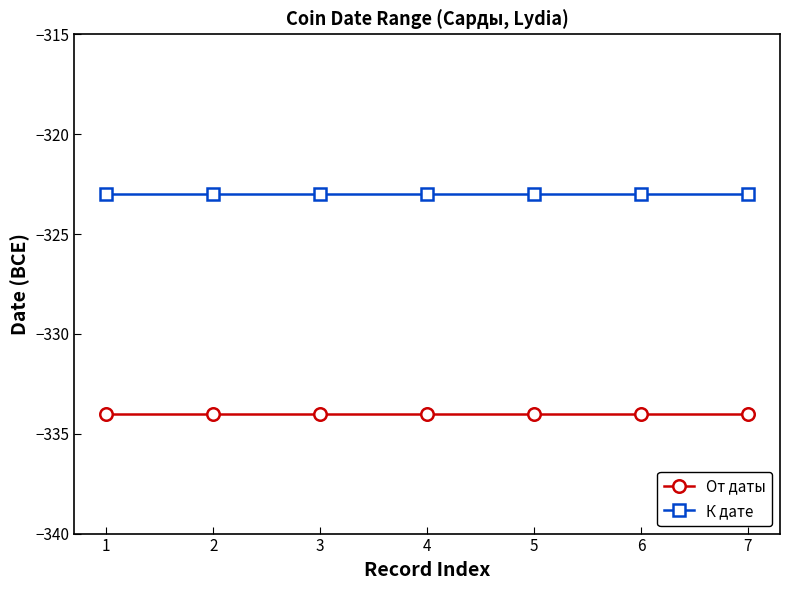

True or false: От даты and К дате cross at least once.

False